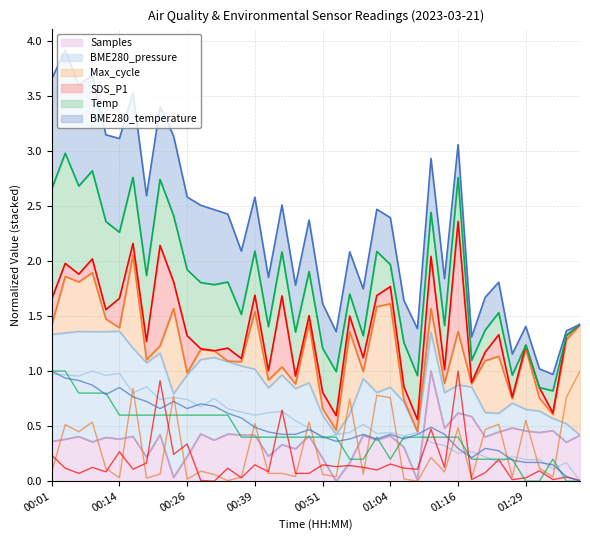

Reading left to right, transcribe all the data shown in this chart.

Samples: 00:01=0.4	00:04=0.4	00:06=0.4	00:09=0.4	00:11=0.4	00:14=0.4	00:16=0.4	00:19=0.2	00:21=0.4	00:24=0.0	00:26=0.2	00:29=0.4	00:31=0.4	00:34=0.4	00:36=0.4	00:39=0.4	00:41=0.2	00:44=0.3	00:46=0.3	00:49=0.4	00:51=0.2	00:54=0.0	00:56=0.2	00:59=0.4	01:01=0.4	01:04=0.4	01:06=0.3	01:09=0.0	01:11=1.0	01:14=0.5	01:16=0.6	01:19=0.6	01:22=0.4	01:24=0.4	01:27=0.5	01:29=0.5	01:32=0.4	01:34=0.5	01:37=0.4	01:39=0.4
BME280_pressure: 00:01=1.0	00:04=1.0	00:06=1.0	00:09=1.0	00:11=1.0	00:14=1.0	00:16=0.8	00:19=0.9	00:21=0.7	00:24=0.8	00:26=0.7	00:29=0.7	00:31=0.8	00:34=0.7	00:36=0.6	00:39=0.6	00:41=0.6	00:44=0.6	00:46=0.5	00:49=0.5	00:51=0.4	00:54=0.4	00:56=0.4	00:59=0.5	01:01=0.4	01:04=0.4	01:06=0.4	01:09=0.4	01:11=0.4	01:14=0.3	01:16=0.3	01:19=0.3	01:22=0.2	01:24=0.2	01:27=0.2	01:29=0.2	01:32=0.2	01:34=0.1	01:37=0.2	01:39=0.0
Max_cycle: 00:01=0.1	00:04=0.5	00:06=0.4	00:09=0.5	00:11=0.1	00:14=0.0	00:16=0.8	00:19=0.0	00:21=0.1	00:24=0.8	00:26=0.0	00:29=0.1	00:31=0.1	00:34=0.0	00:36=0.0	00:39=0.5	00:41=0.1	00:44=0.1	00:46=0.0	00:49=0.5	00:51=0.1	00:54=0.0	00:56=0.7	00:59=0.1	01:01=0.8	01:04=0.8	01:06=0.0	01:09=0.0	01:11=0.2	01:14=0.1	01:16=0.5	01:19=0.0	01:22=0.5	01:24=0.5	01:27=0.0	01:29=0.6	01:32=0.1	01:34=0.0	01:37=0.8	01:39=1.0
SDS_P1: 00:01=0.2	00:04=0.1	00:06=0.1	00:09=0.1	00:11=0.1	00:14=0.3	00:16=0.1	00:19=0.2	00:21=0.9	00:24=0.2	00:26=0.3	00:29=0.0	00:31=0.0	00:34=0.1	00:36=0.0	00:39=0.1	00:41=0.1	00:44=0.6	00:46=0.1	00:49=0.1	00:51=0.1	00:54=0.1	00:56=0.1	00:59=0.1	01:01=0.1	01:04=0.2	01:06=0.1	01:09=0.1	01:11=0.5	01:14=0.1	01:16=1.0	01:19=0.0	01:22=0.1	01:24=0.2	01:27=0.0	01:29=0.0	01:32=0.1	01:34=0.0	01:37=0.0	01:39=0.0
Temp: 00:01=1.0	00:04=1.0	00:06=0.8	00:09=0.8	00:11=0.8	00:14=0.6	00:16=0.6	00:19=0.6	00:21=0.6	00:24=0.6	00:26=0.6	00:29=0.6	00:31=0.6	00:34=0.6	00:36=0.4	00:39=0.4	00:41=0.4	00:44=0.4	00:46=0.4	00:49=0.4	00:51=0.4	00:54=0.4	00:56=0.2	00:59=0.2	01:01=0.4	01:04=0.2	01:06=0.4	01:09=0.4	01:11=0.4	01:14=0.4	01:16=0.4	01:19=0.2	01:22=0.2	01:24=0.2	01:27=0.2	01:29=0.0	01:32=0.0	01:34=0.2	01:37=0.0	01:39=0.0
BME280_temperature: 00:01=1.0	00:04=0.9	00:06=0.9	00:09=0.9	00:11=0.8	00:14=0.9	00:16=0.8	00:19=0.7	00:21=0.7	00:24=0.7	00:26=0.7	00:29=0.7	00:31=0.7	00:34=0.6	00:36=0.6	00:39=0.5	00:41=0.4	00:44=0.4	00:46=0.4	00:49=0.5	00:51=0.4	00:54=0.4	00:56=0.4	00:59=0.4	01:01=0.4	01:04=0.4	01:06=0.4	01:09=0.4	01:11=0.5	01:14=0.4	01:16=0.3	01:19=0.2	01:22=0.3	01:24=0.3	01:27=0.2	01:29=0.2	01:32=0.2	01:34=0.1	01:37=0.0	01:39=0.0